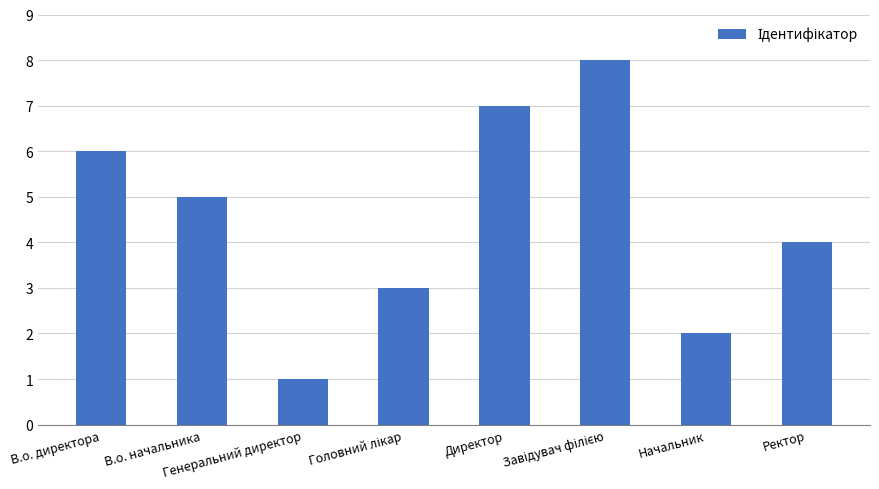

True or false: the data shows 6 at В.о. директора.

True